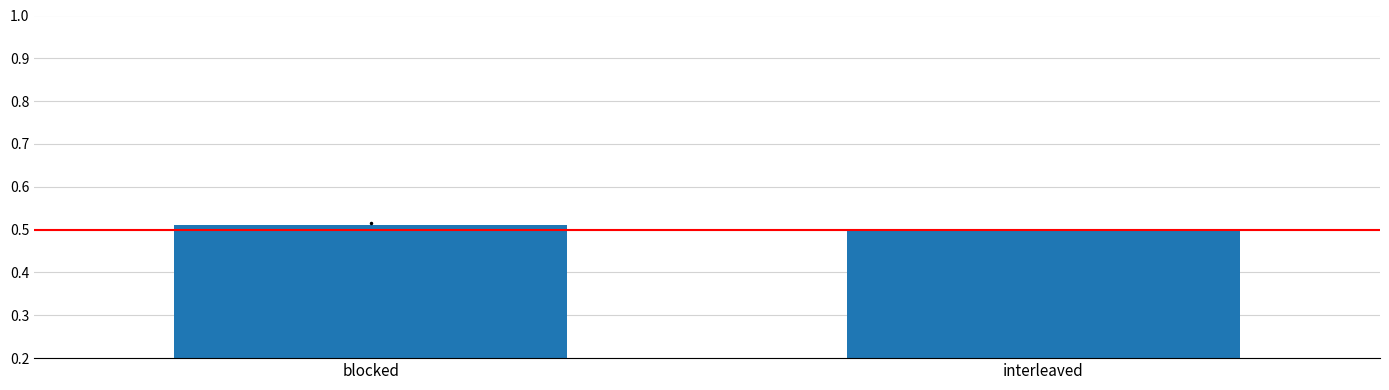

Where is the data nearest to the value 0?

interleaved